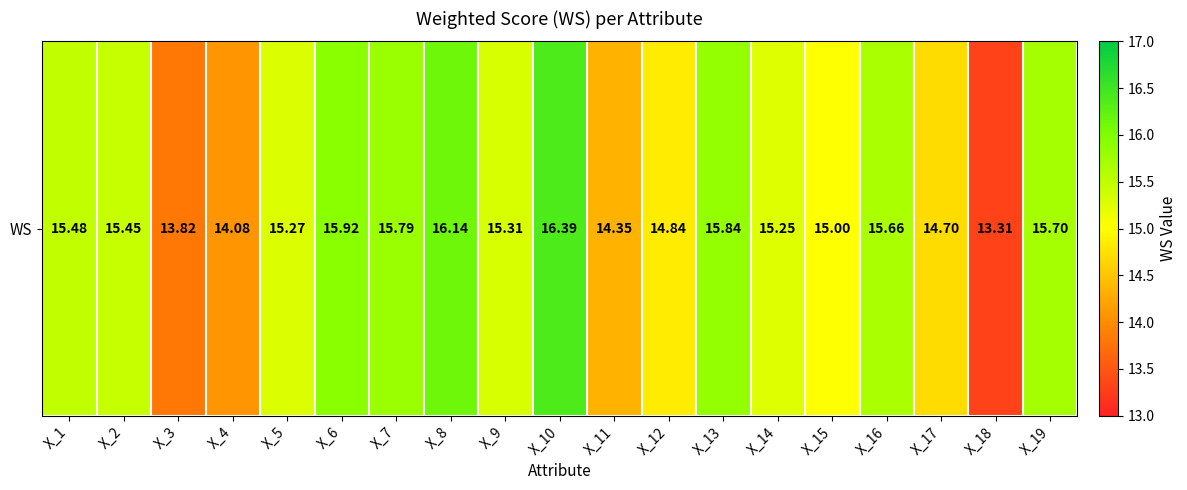

What is the difference between the second highest and second lowest values?

2.3